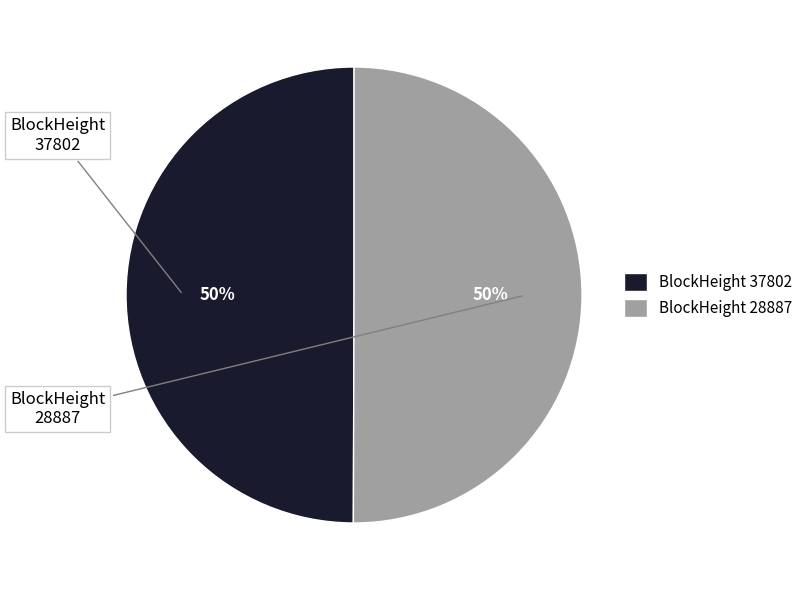

Count the number of slices in the pie.

2